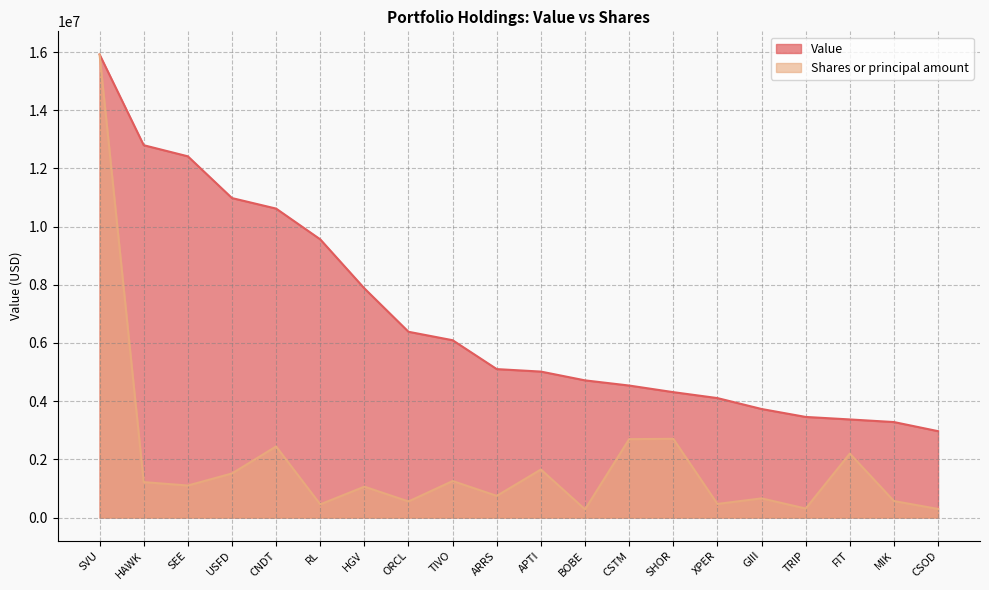

At which category is the sum across all series the highest?

SVU